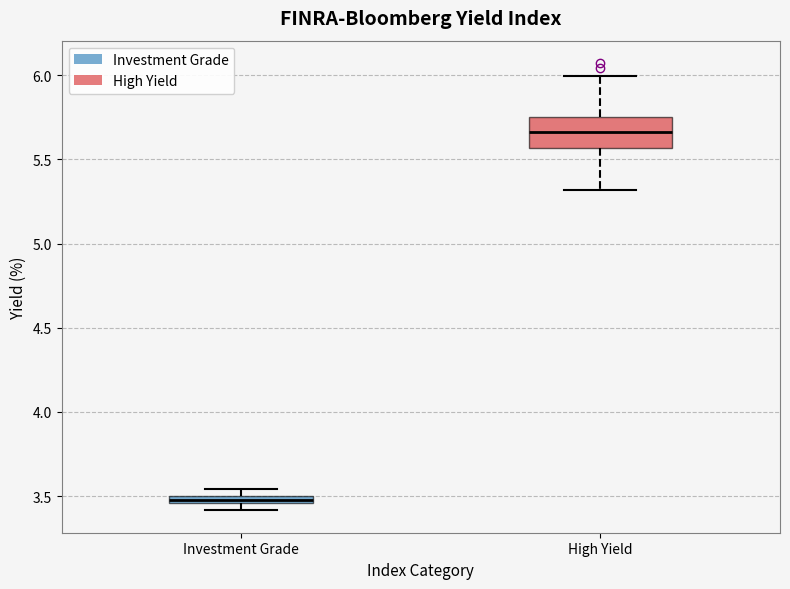

Where is the upper edge of the box for High Yield on the y-axis? The values are not printed on the chart, so give them approximately, as read against the axis.

5.75